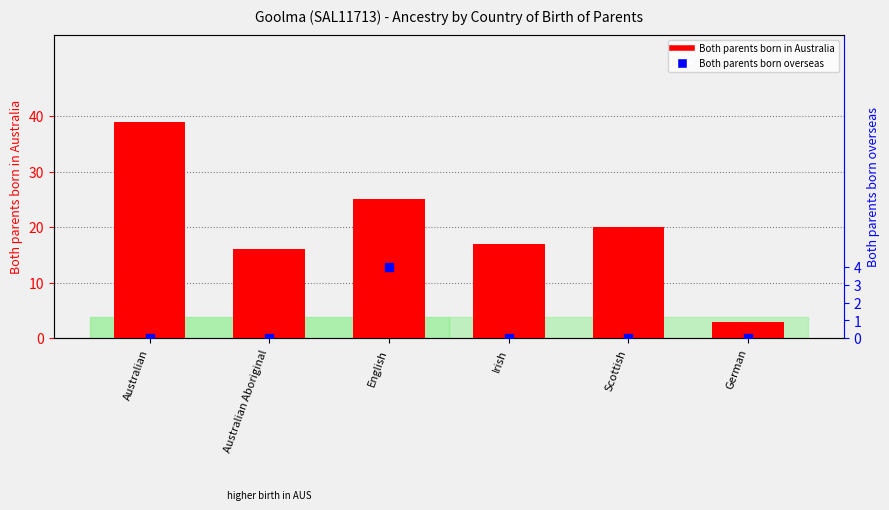

What is the total value across all series at Australian?

39